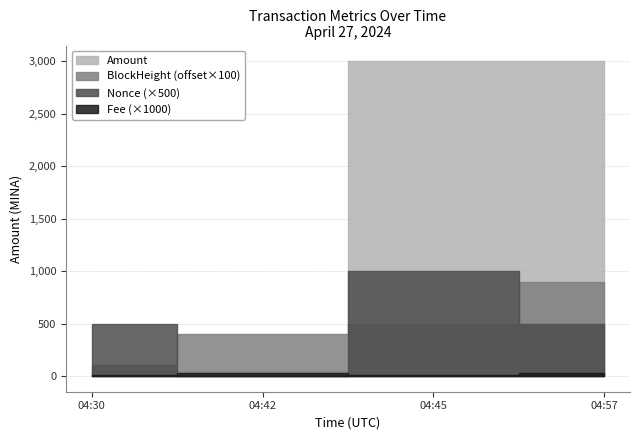

How many BlockHeight values are between 349184 and 349189?

3